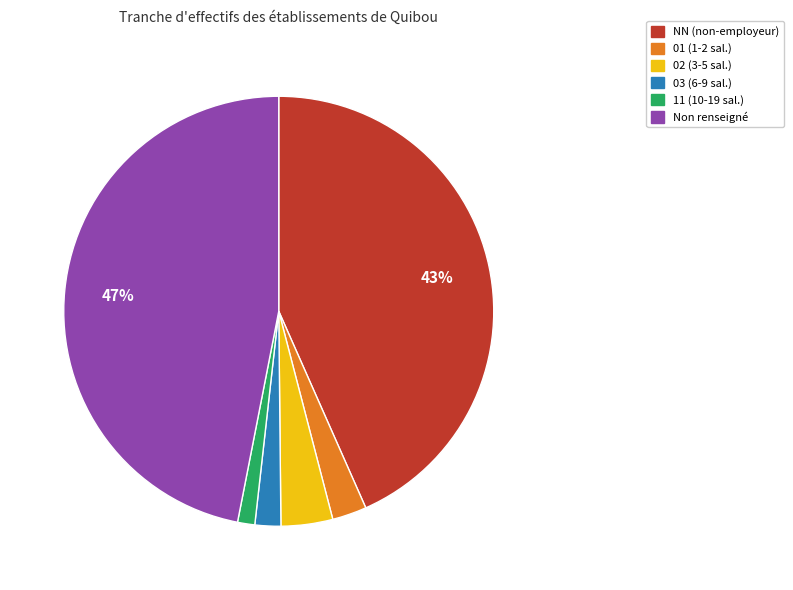

Is there a majority slice in this chart?

No